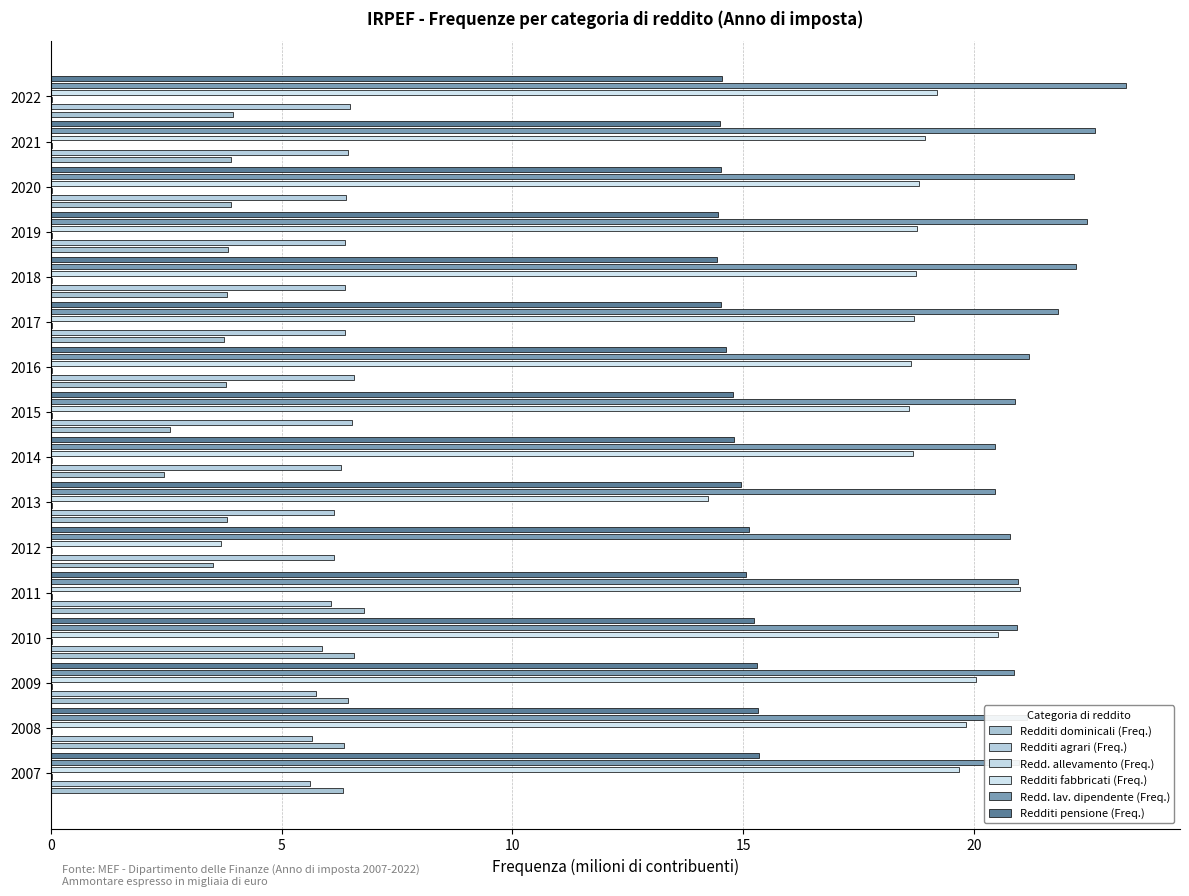

Reading left to right, list all the values displayed in this chart.

Redditi dominicali (Freq.): 6.3	6.4	6.4	6.6	6.8	3.5	3.8	2.5	2.6	3.8	3.8	3.8	3.8	3.9	3.9	3.9
Redditi agrari (Freq.): 5.6	5.7	5.7	5.9	6.1	6.1	6.1	6.3	6.5	6.6	6.4	6.4	6.4	6.4	6.4	6.5
Redd. allevamento (Freq.): 0.0	0.0	0.0	0.0	0.0	0.0	0.0	0.0	0.0	0.0	0.0	0.0	0.0	0.0	0.0	0.0
Redditi fabbricati (Freq.): 19.7	19.8	20.1	20.5	21.0	3.7	14.2	18.7	18.6	18.6	18.7	18.8	18.8	18.8	18.9	19.2
Redd. lav. dipendente (Freq.): 21.0	21.1	20.9	20.9	21.0	20.8	20.5	20.5	20.9	21.2	21.8	22.2	22.5	22.2	22.6	23.3
Redditi pensione (Freq.): 15.3	15.3	15.3	15.2	15.1	15.1	15.0	14.8	14.8	14.6	14.5	14.4	14.5	14.5	14.5	14.5